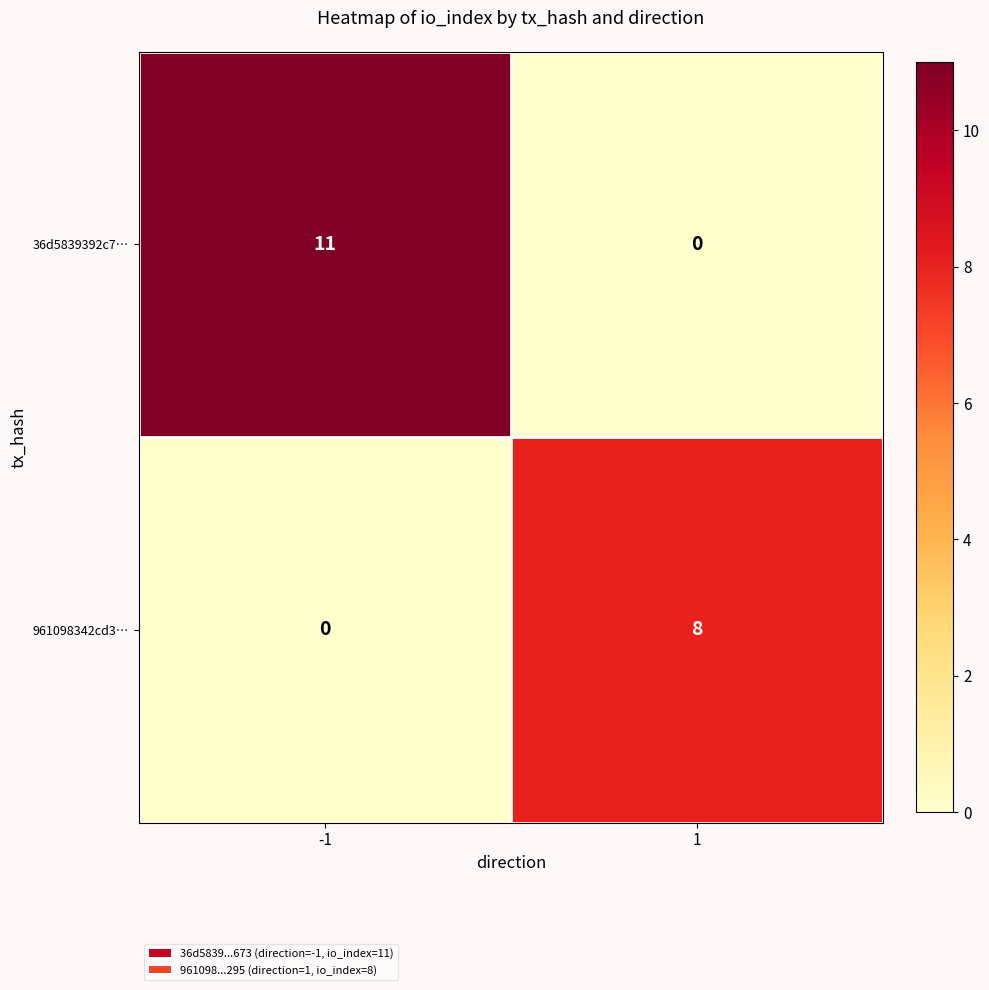

The 36d5839392c7… series shows 19 at -1. True or false?

False